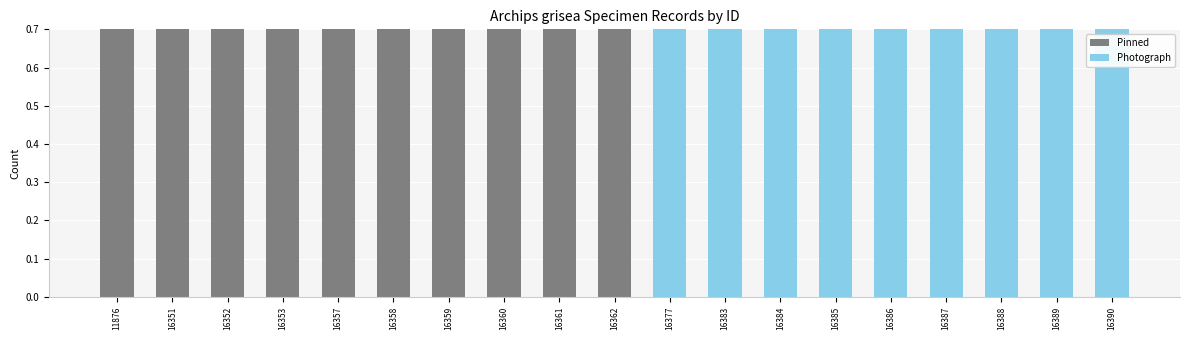

The value of Pinned at 16387 is 0. True or false?

True